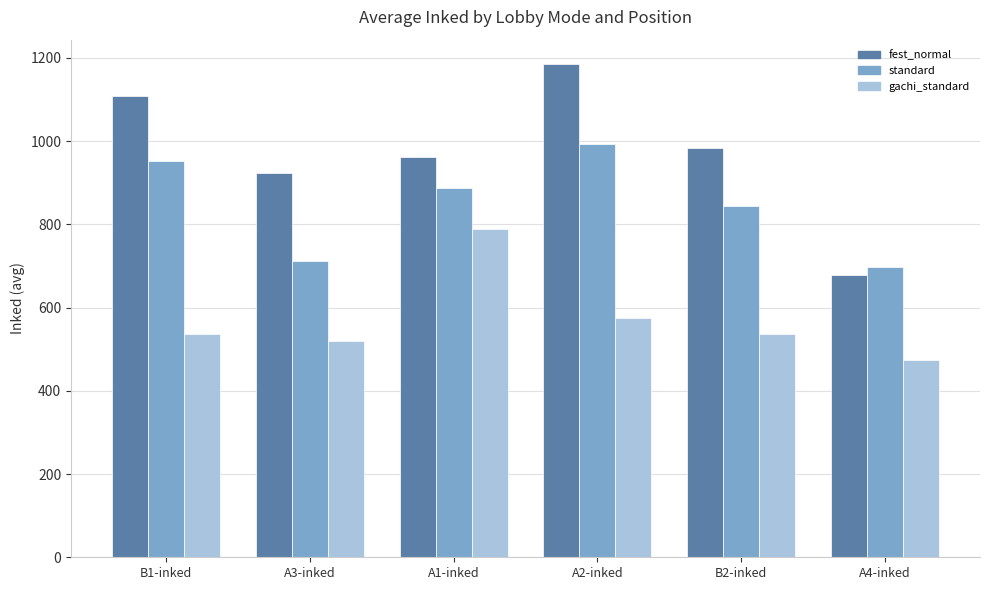

Are the bars grouped side by side (vs. stacked)?

Yes